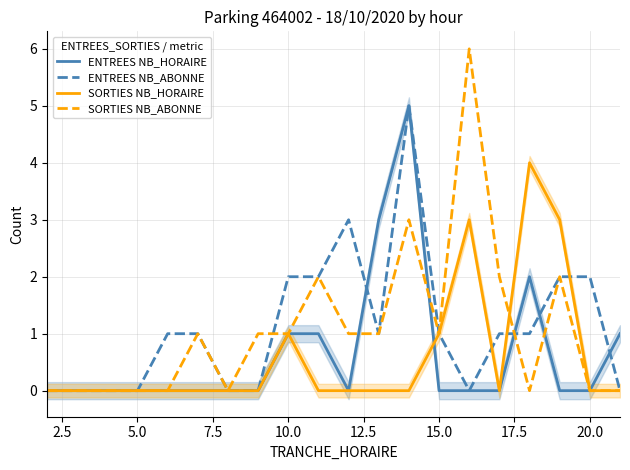

What is the highest value of the ENTREES NB_HORAIRE series?

5